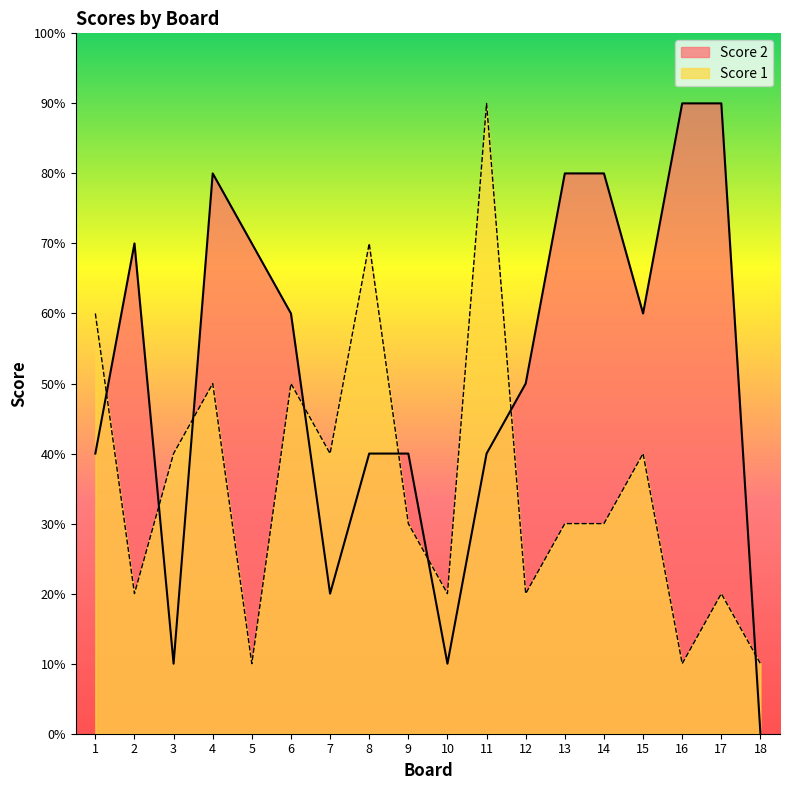

Is it true that Score 1 equals 1 at 14?

False